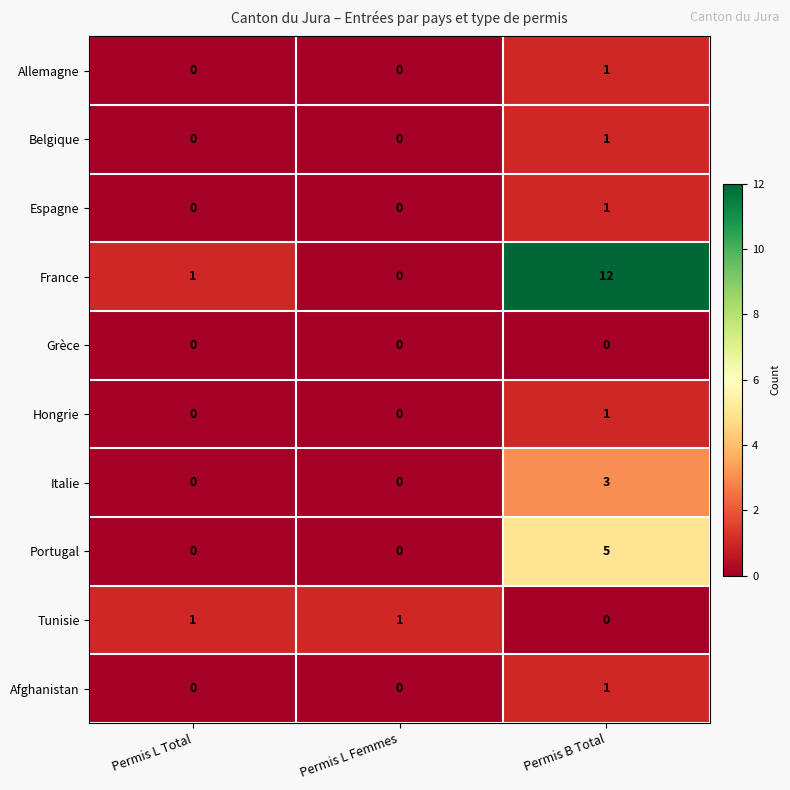

What is the total value across all series at Permis L Femmes?

1